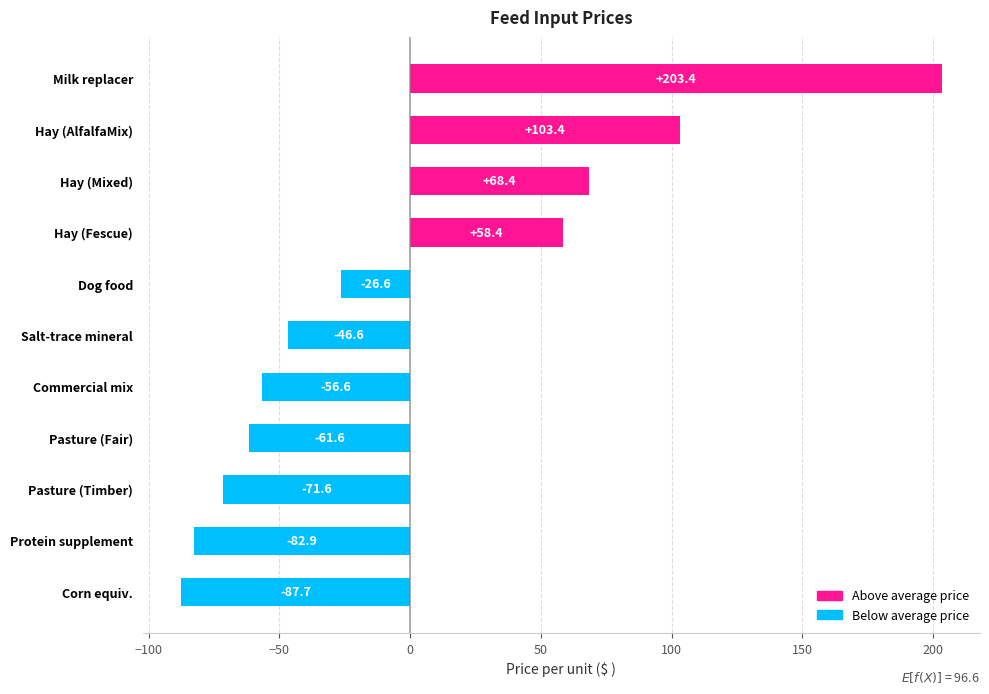

At which category does the chart reach its minimum across all series?

Corn equiv.